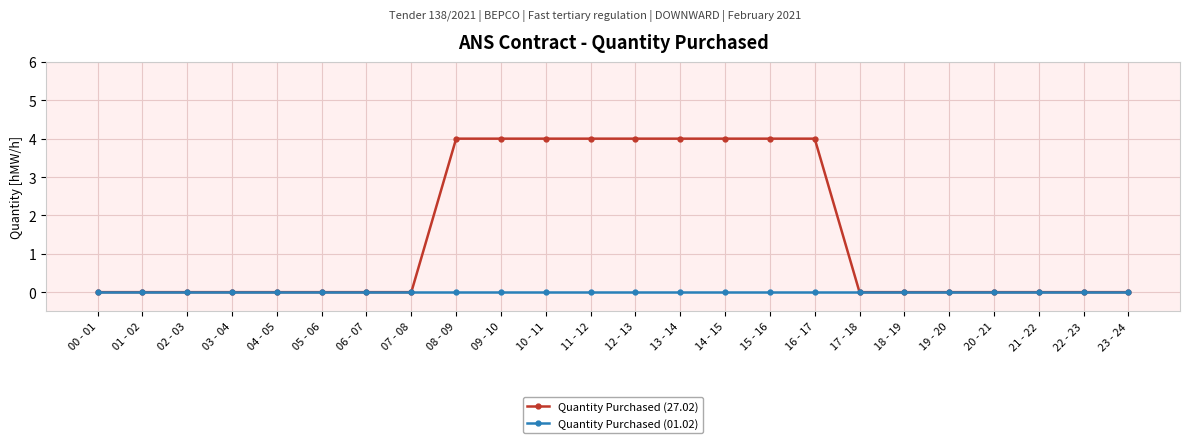

How many Quantity Purchased (27.02) values are between 0 and 4?

24